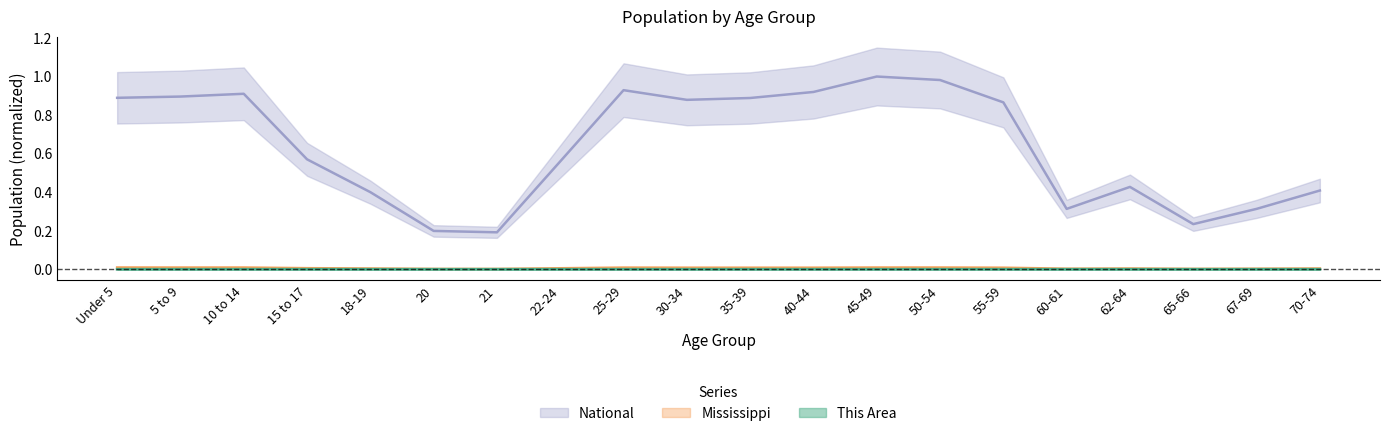

Reading left to right, what are all the values shown in this chart?

This Area: Under 5=0.0	5 to 9=0.0	10 to 14=0.0	15 to 17=0.0	18-19=0.0	20=0.0	21=0.0	22-24=0.0	25-29=0.0	30-34=0.0	35-39=0.0	40-44=0.0	45-49=0.0	50-54=0.0	55-59=0.0	60-61=0.0	62-64=0.0	65-66=0.0	67-69=0.0	70-74=0.0
Mississippi: Under 5=0.0	5 to 9=0.0	10 to 14=0.0	15 to 17=0.0	18-19=0.0	20=0.0	21=0.0	22-24=0.0	25-29=0.0	30-34=0.0	35-39=0.0	40-44=0.0	45-49=0.0	50-54=0.0	55-59=0.0	60-61=0.0	62-64=0.0	65-66=0.0	67-69=0.0	70-74=0.0
National: Under 5=0.9	5 to 9=0.9	10 to 14=0.9	15 to 17=0.6	18-19=0.4	20=0.2	21=0.2	22-24=0.6	25-29=0.9	30-34=0.9	35-39=0.9	40-44=0.9	45-49=1.0	50-54=1.0	55-59=0.9	60-61=0.3	62-64=0.4	65-66=0.2	67-69=0.3	70-74=0.4